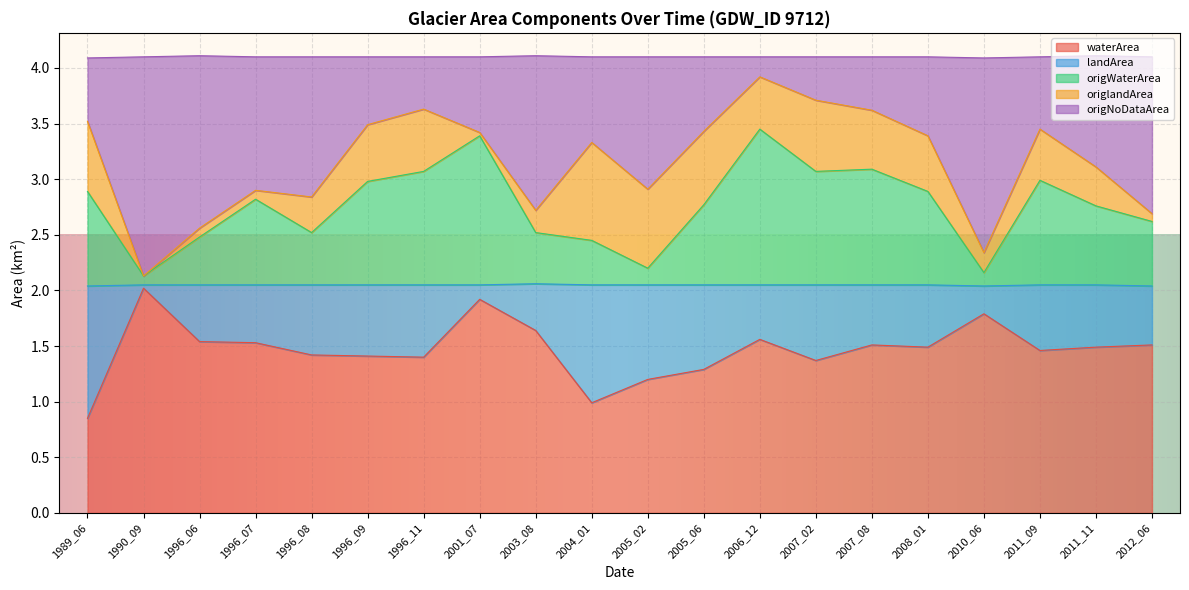

What is the difference between the origWaterArea values at 1989_06 and 2010_06?

0.7